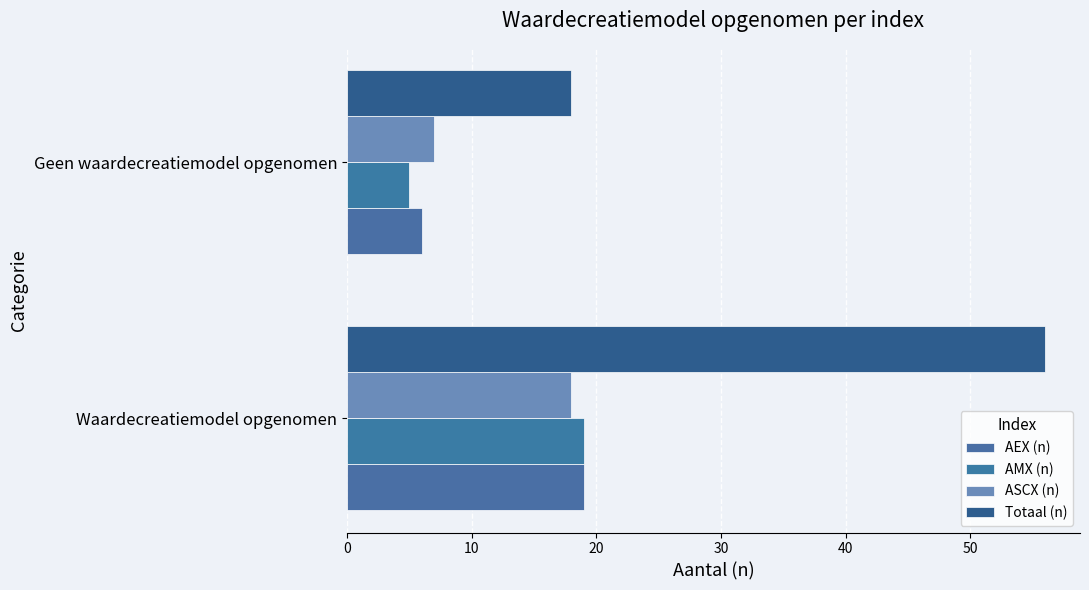

Which category has the lowest value across all series?

Geen waardecreatiemodel opgenomen